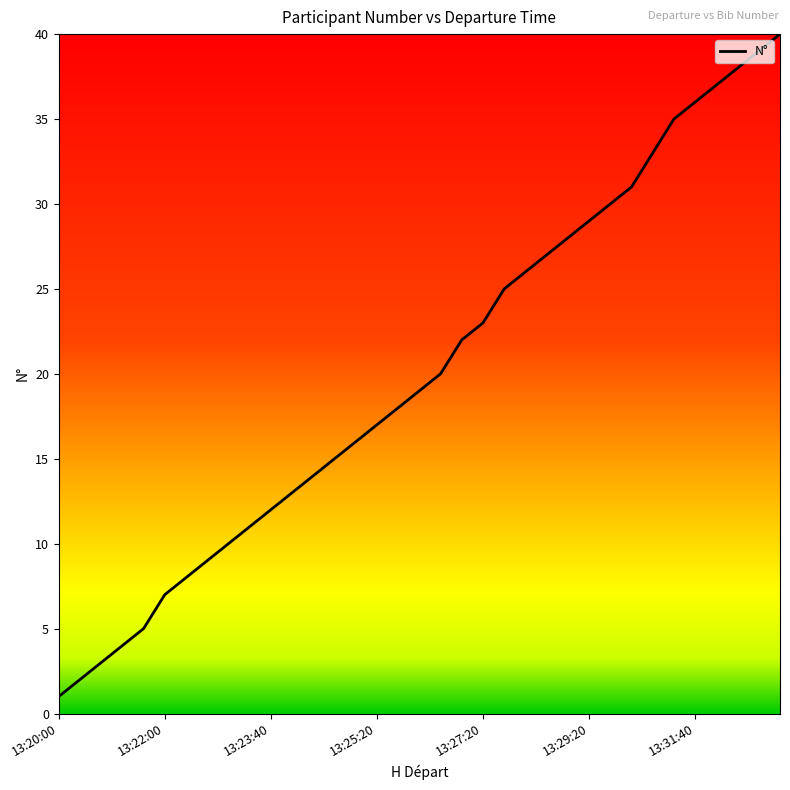

Does the chart display data point markers on the line(s)?

No